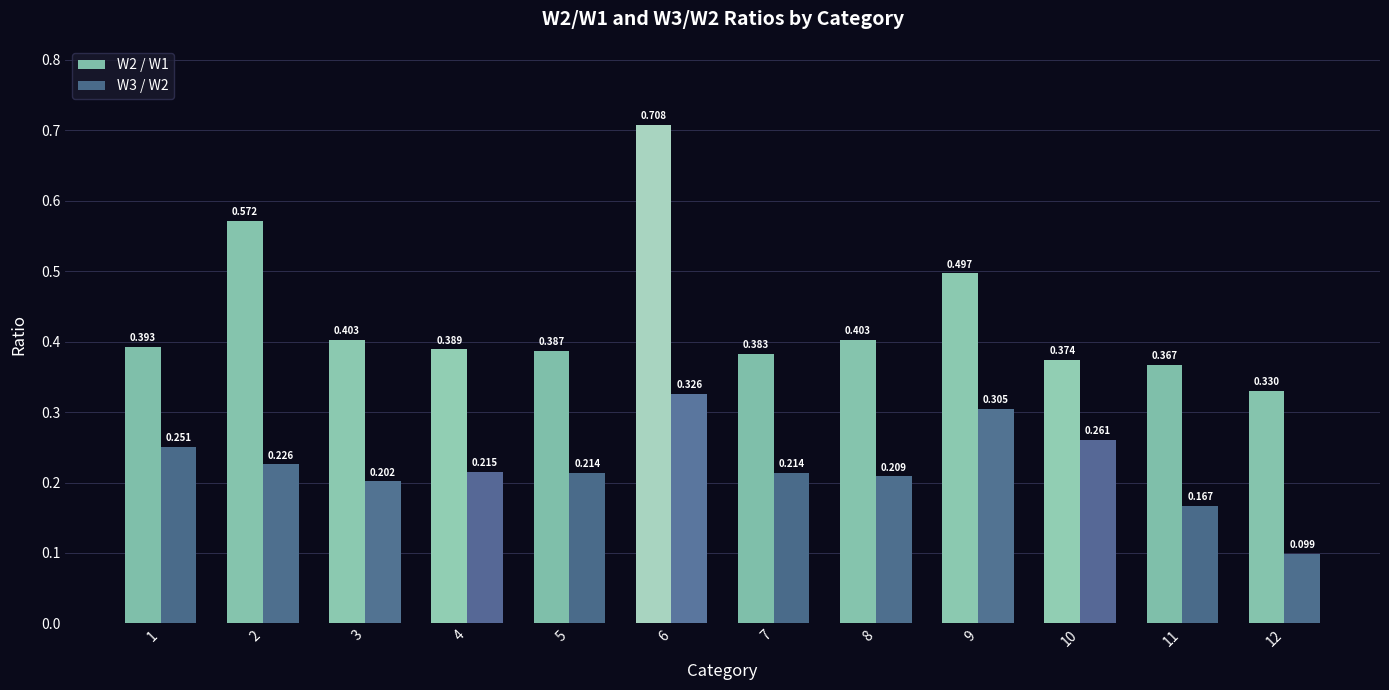

Which series has the widest spread of values?

W2 / W1